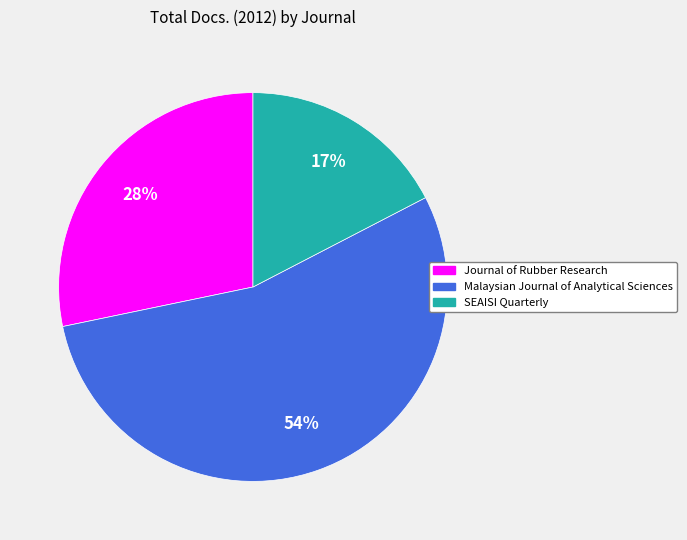

Is it true that Journal of Rubber Research is 35% of the pie?

False